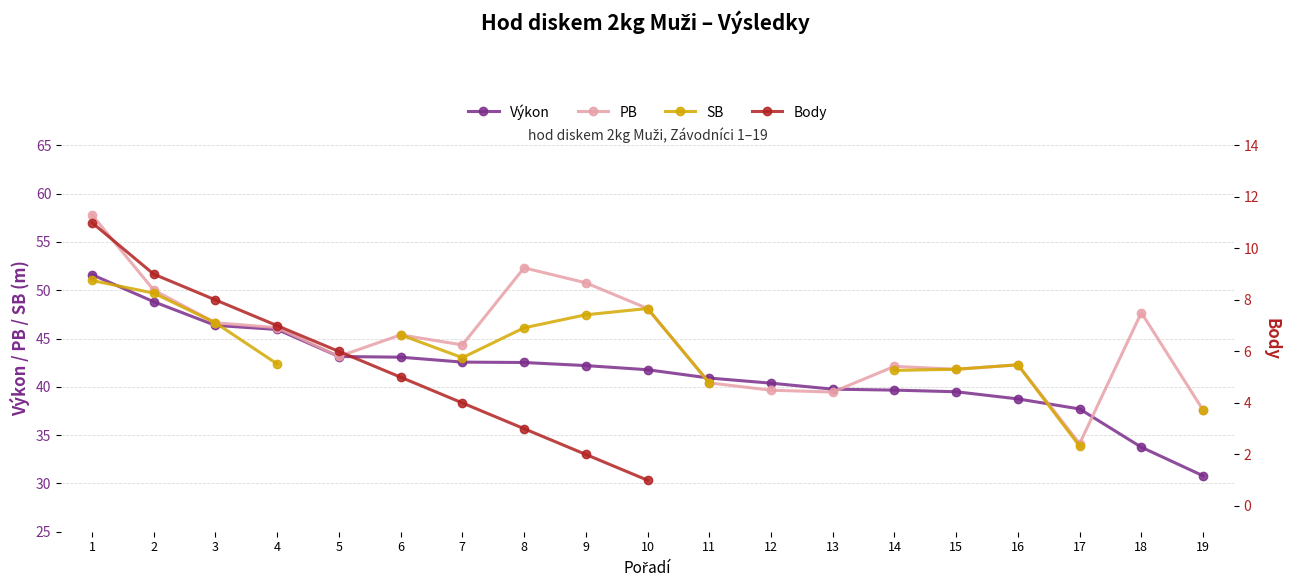

What is the value of the PB point at the 5th from the left?

43.1